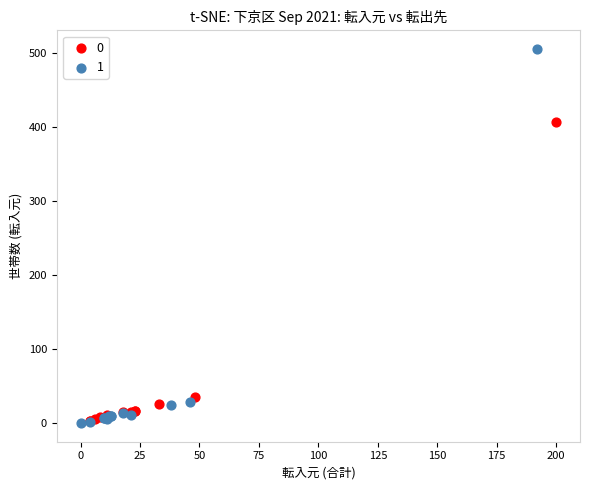

What are all the series names shown in the legend?

0, 1